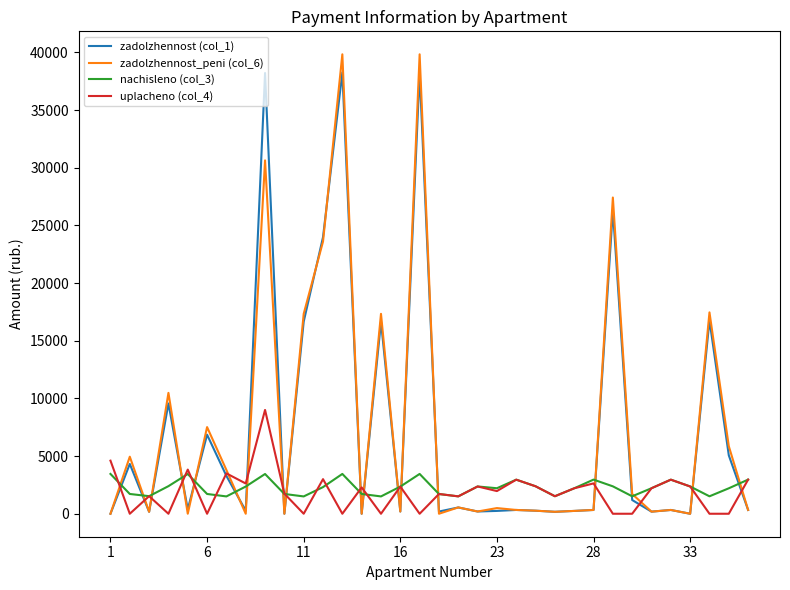

What is the lowest value of the nachisleno (col_3) series?

1502.4